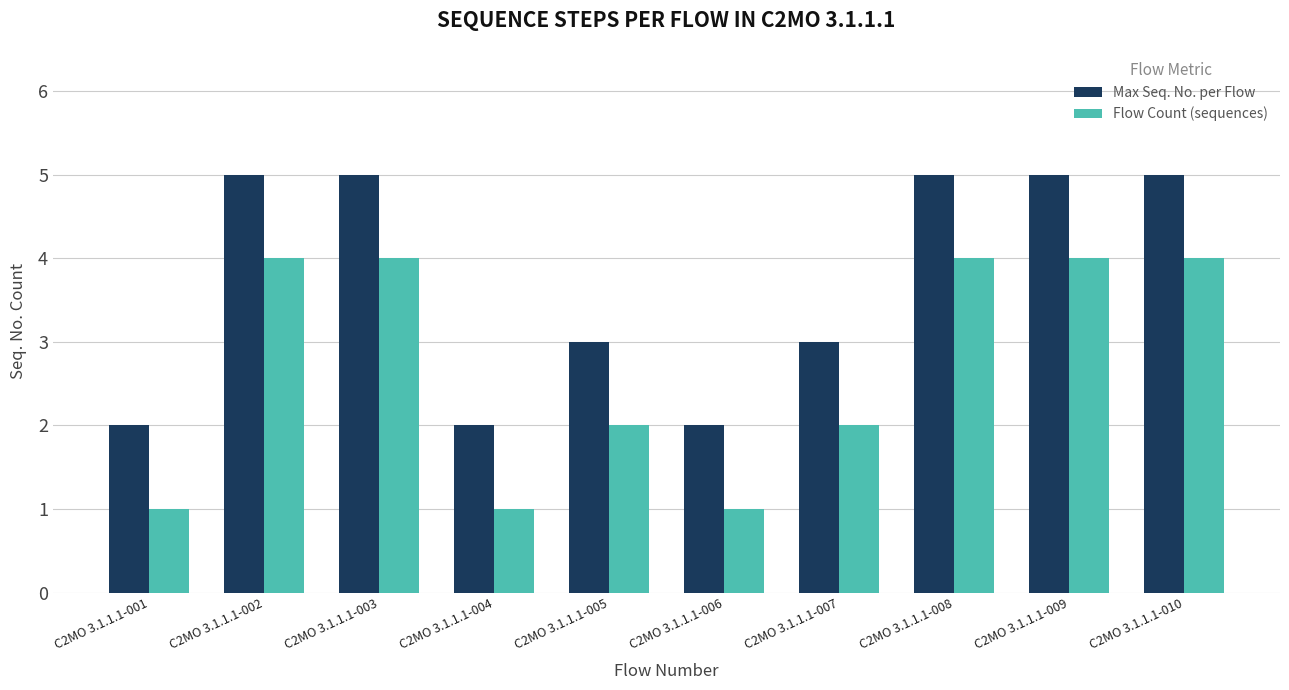

The Max Seq. No. per Flow series shows 5 at C2MO 3.1.1.1-002. True or false?

True